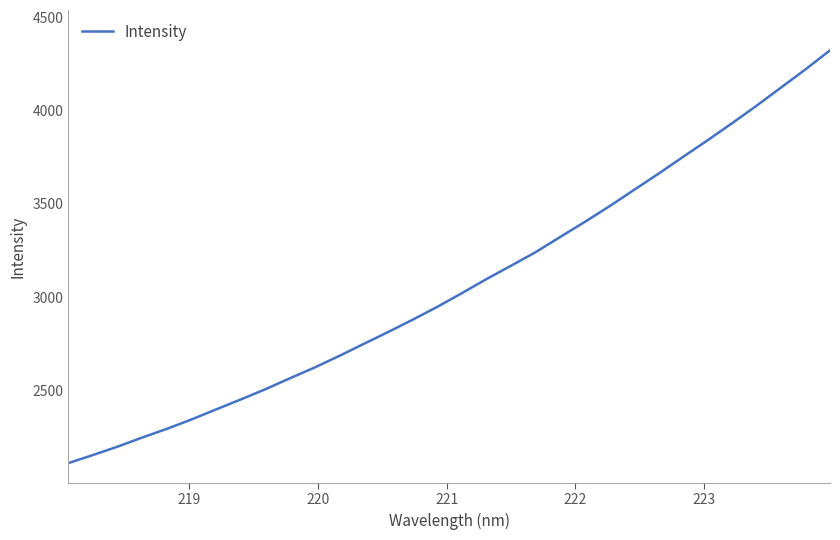

What is the greatest value displayed?

4322.5